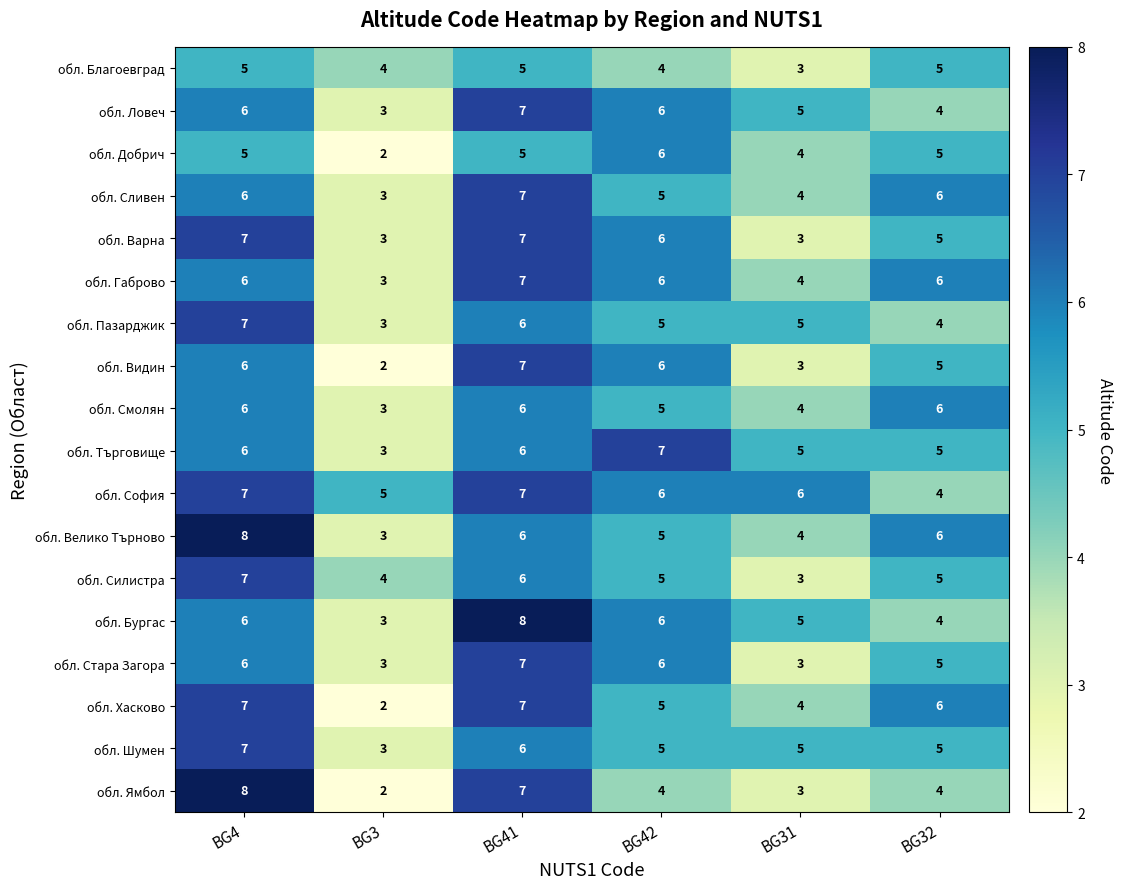

What is the highest value of the обл. Сливен series?

7